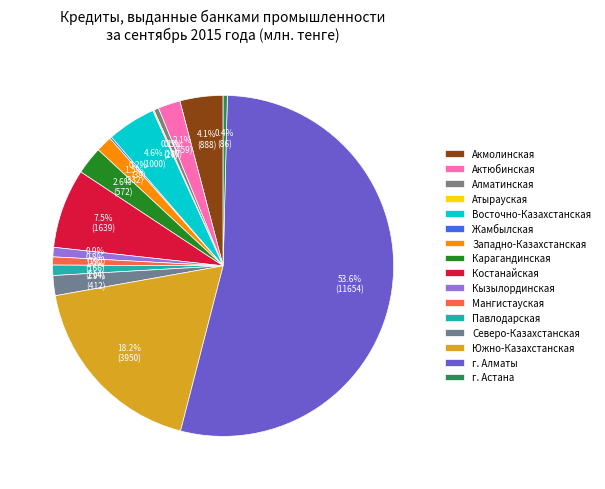

Does Южно-Казахстанская account for over 50% of the chart?

No